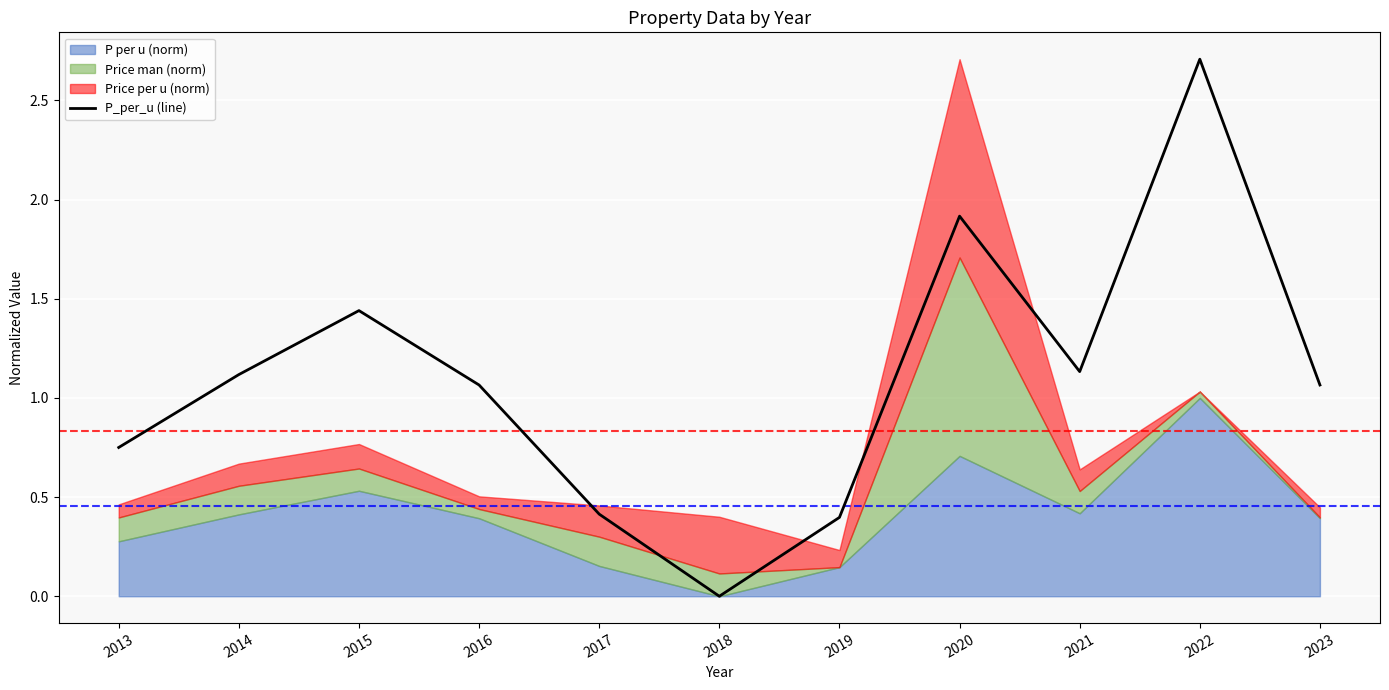

What is the value of the 11th point from the left?

1.1